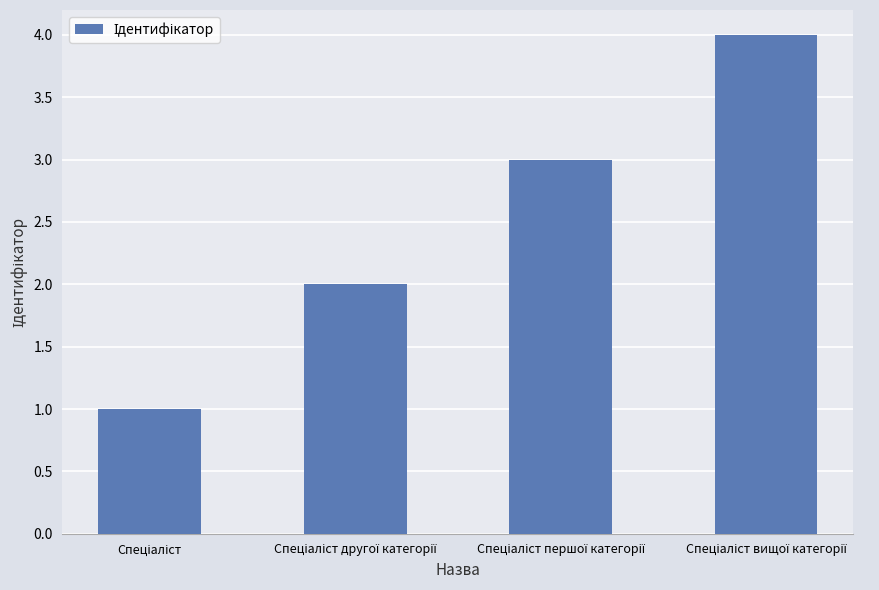

Reading left to right, extract all data points from this chart.

1	2	3	4